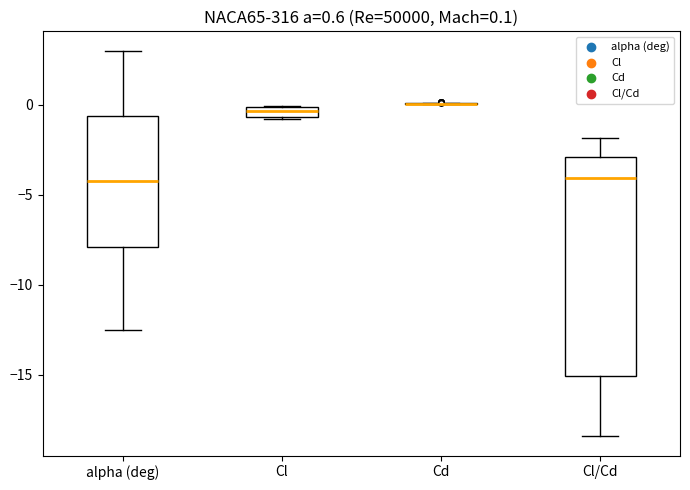

Which box is the tallest, from its lower edge to its upper edge?

Cl/Cd